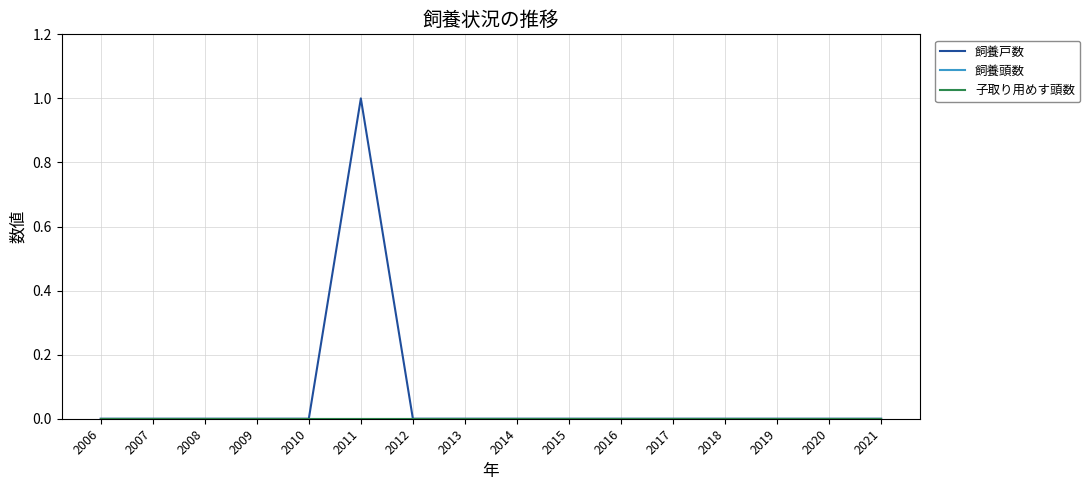

Which series has the widest spread of values?

飼養戸数